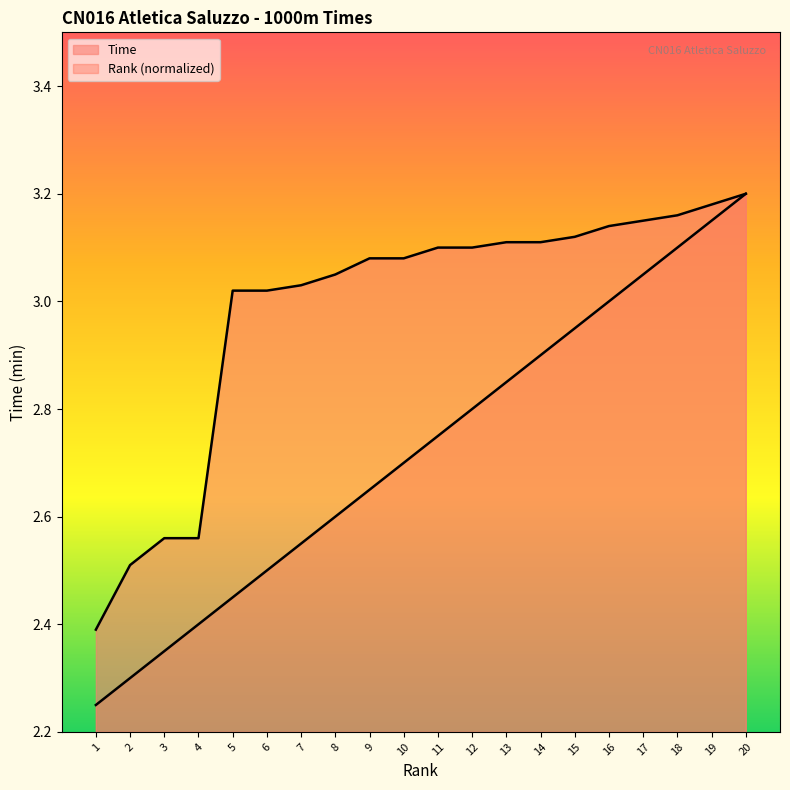

Does the chart have visible grid lines?

No